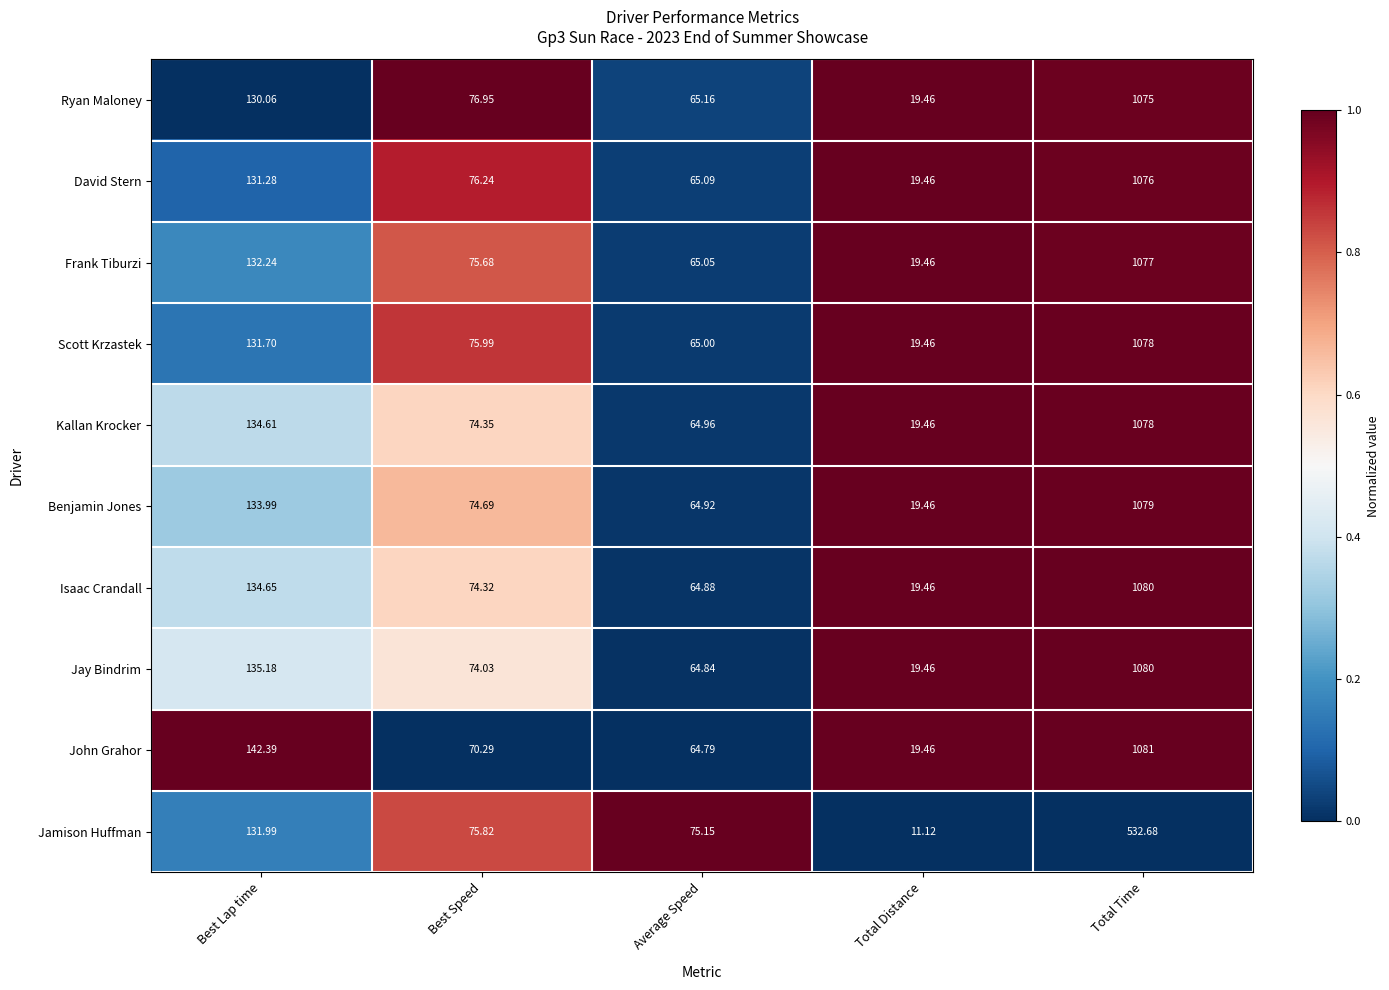

At Best Lap time, list the series in order from largest to smallest.

John Grahor, Jay Bindrim, Isaac Crandall, Kallan Krocker, Benjamin Jones, Frank Tiburzi, Jamison Huffman, Scott Krzastek, David Stern, Ryan Maloney